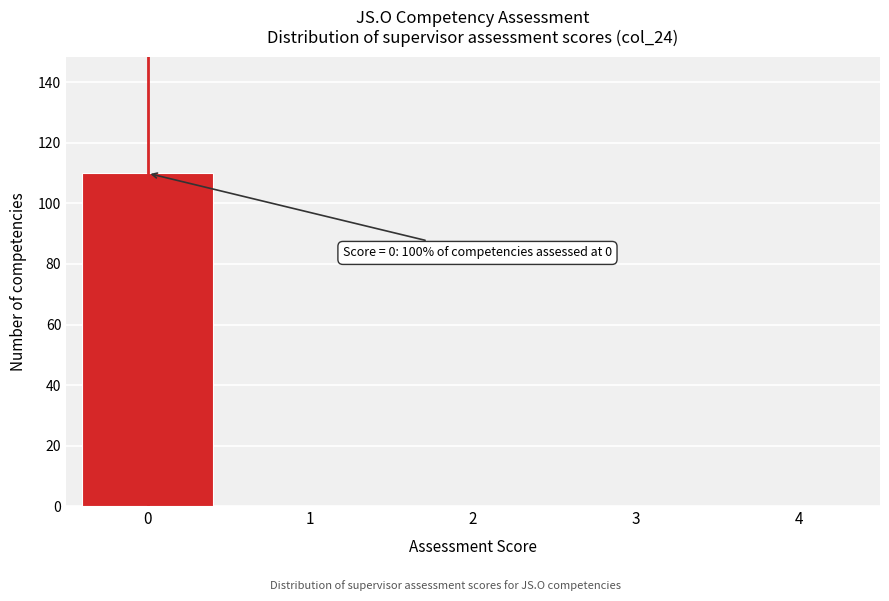

Reading right to left, list all the values displayed in this chart.

4=0	3=0	2=0	1=0	0=110